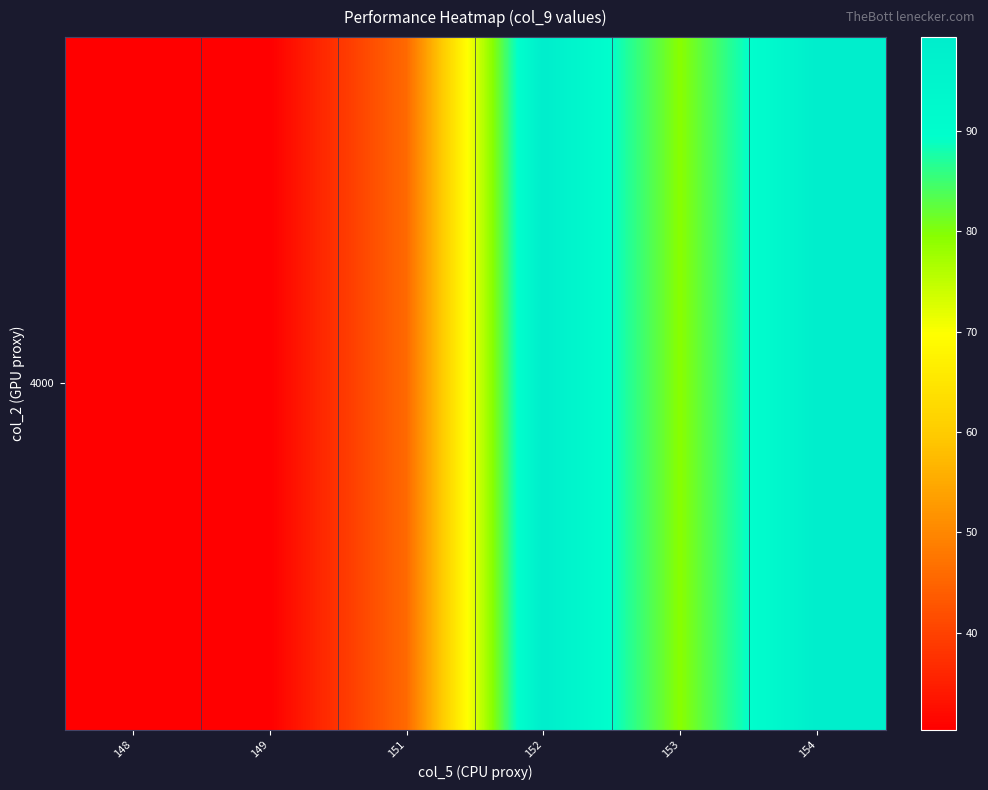

What is the difference between the values at 152 and 154?

0.2